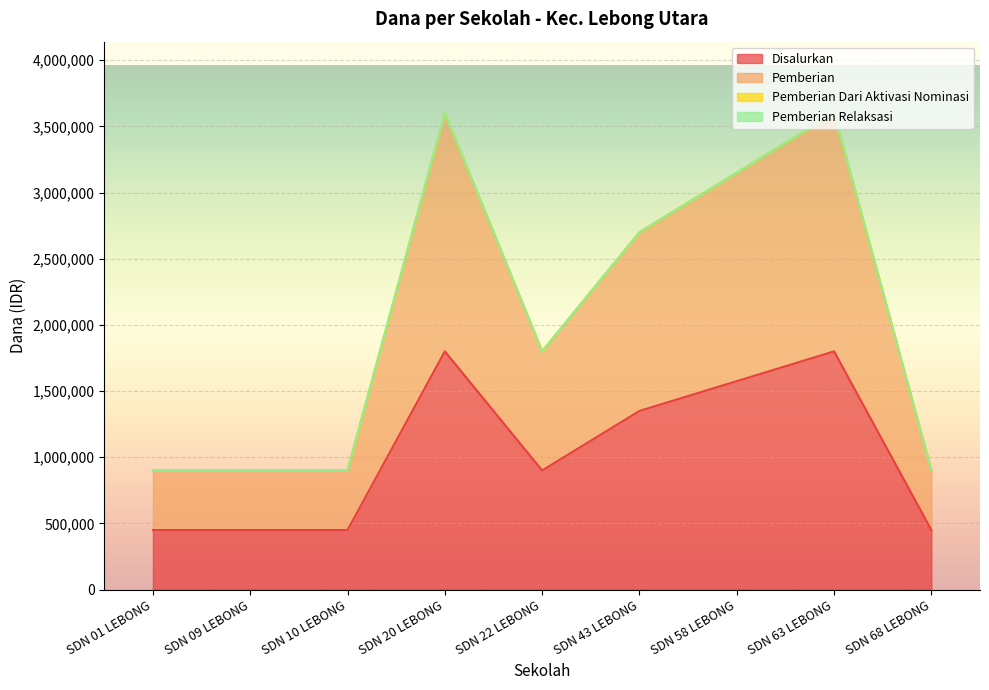

True or false: Pemberian has more than 1 interior local peaks.

True